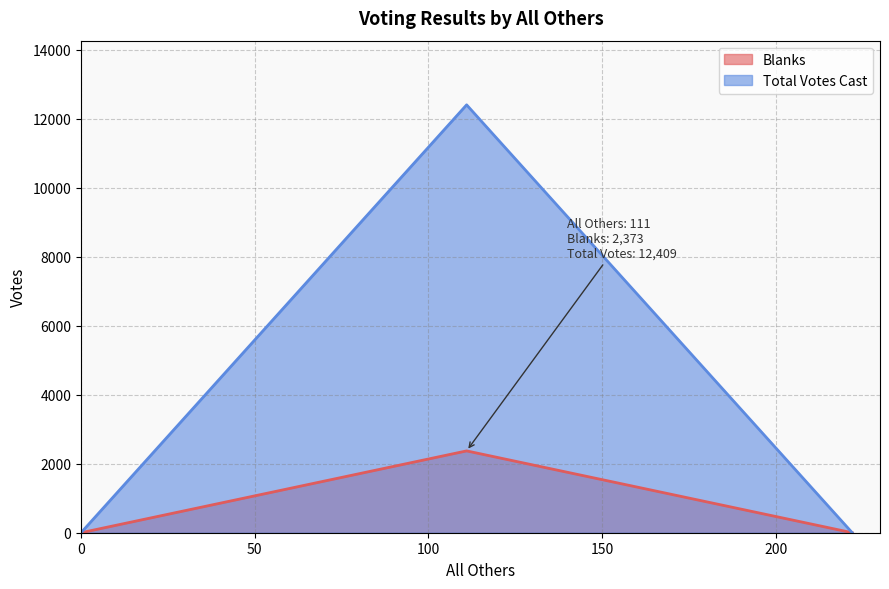

Does the chart have visible grid lines?

Yes